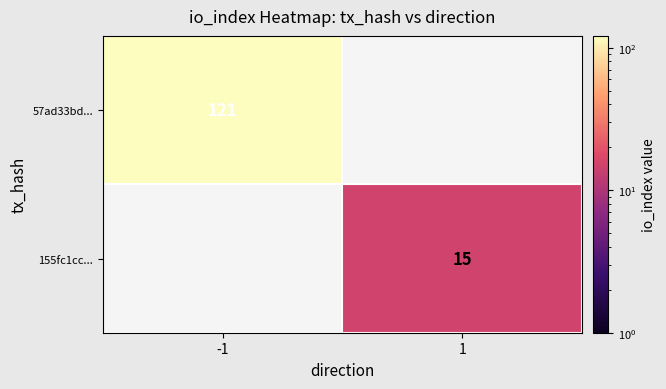

Which has a higher value, -1 or 1?

-1